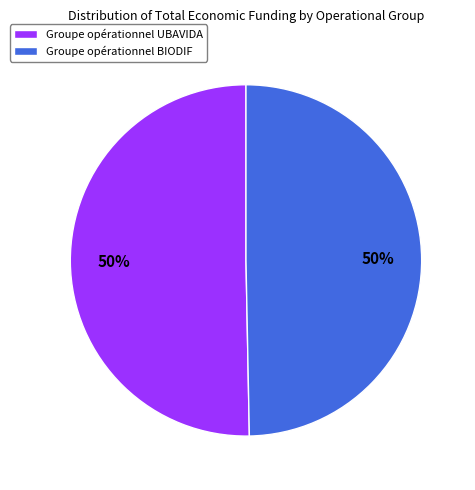

Approximately how many times larger is the value at Groupe opérationnel BIODIF compared to Groupe opérationnel UBAVIDA?

1.0